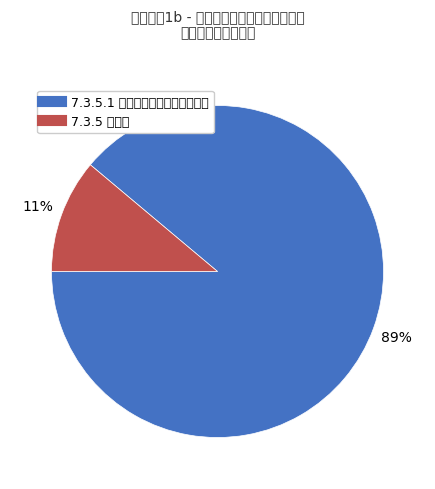

To the nearest percent, what is the difference between the largest and smallest slice percentages?

78%